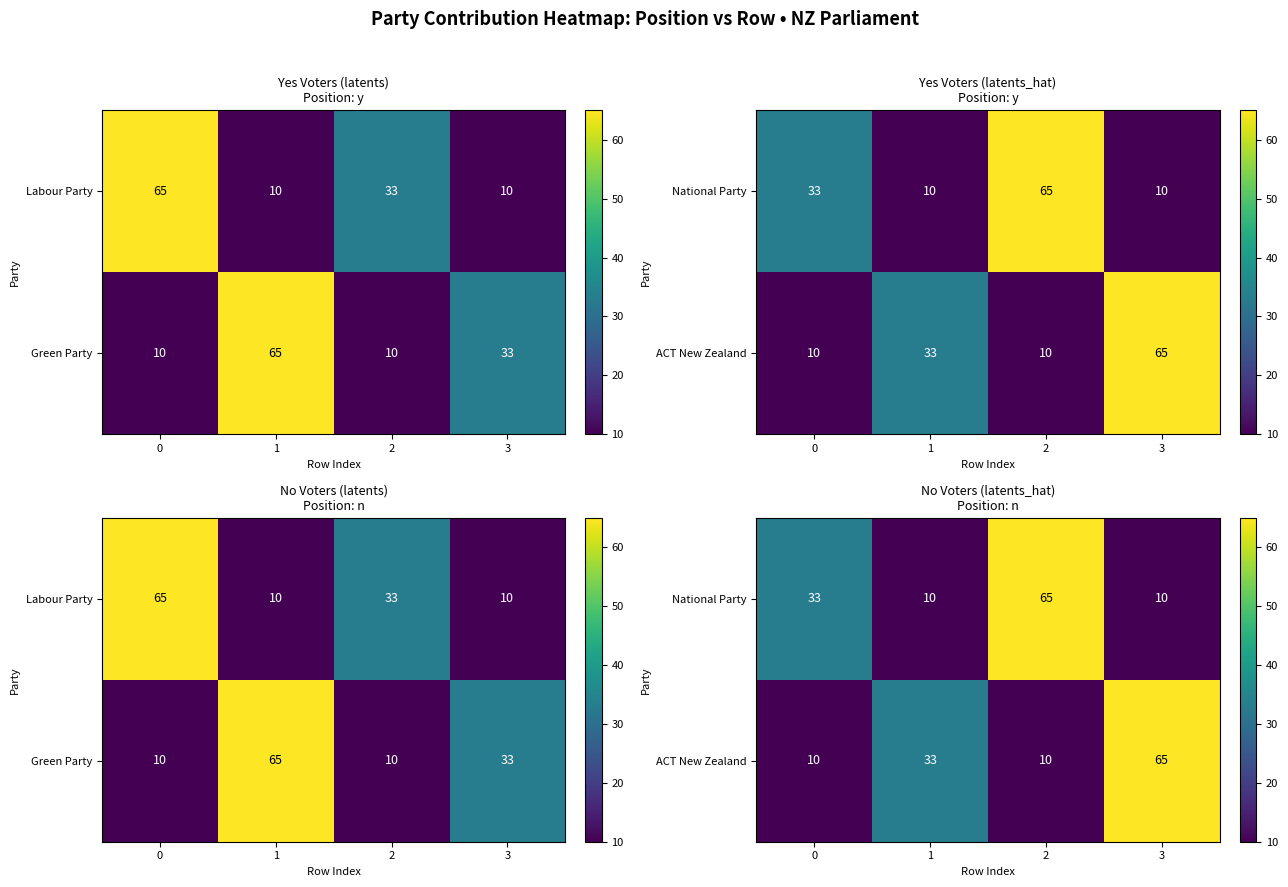

Which series has the largest range (max minus min)?

National Party